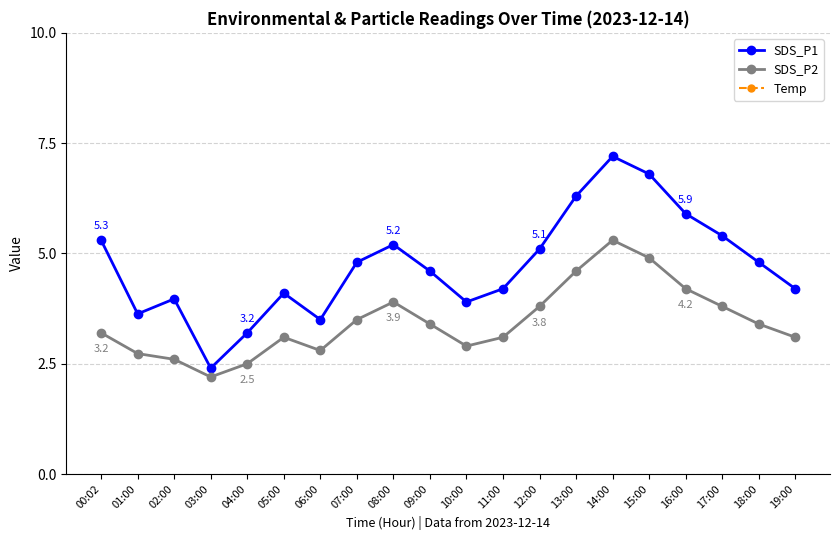

Is it true that Temp equals 21.5 at 05:00?

True